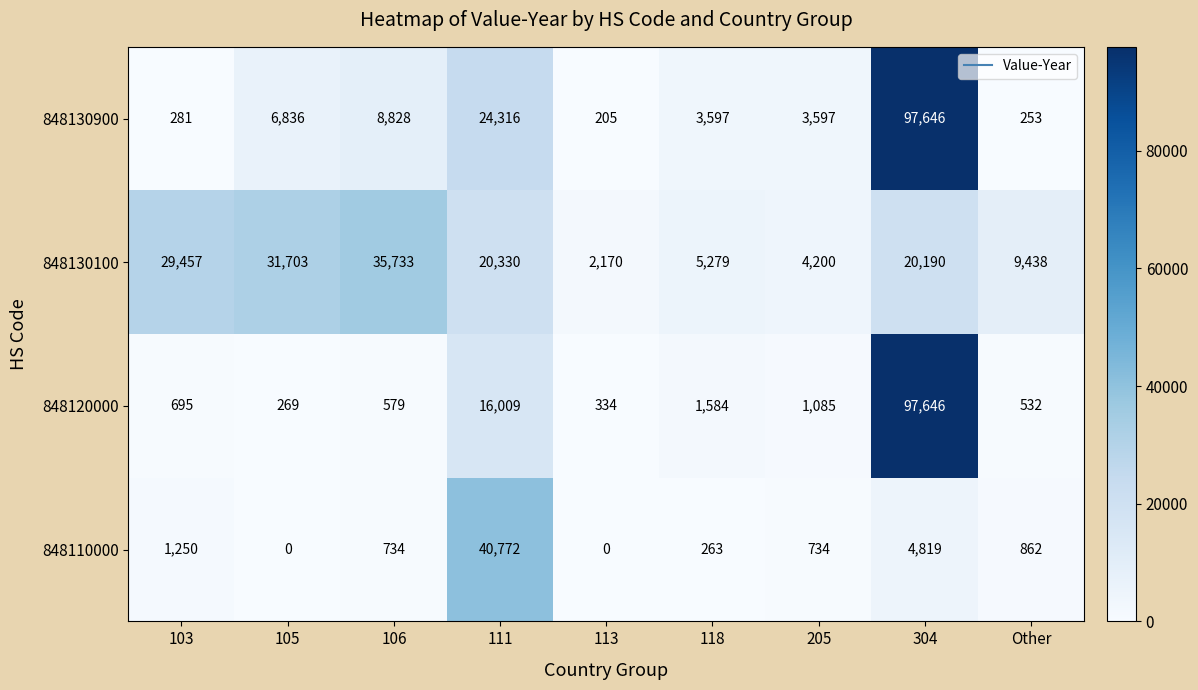

Count the number of data series in this chart.

4